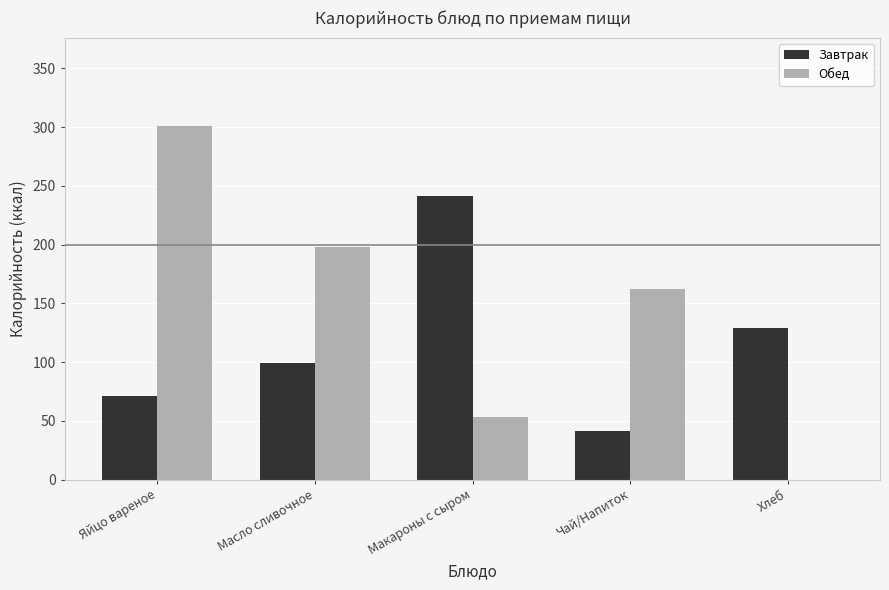

Reading left to right, extract all data points from this chart.

Завтрак: Яйцо вареное=71	Масло сливочное=99	Макароны с сыром=241	Чай/Напиток=41	Хлеб=129
Обед: Яйцо вареное=301	Масло сливочное=198	Макароны с сыром=53	Чай/Напиток=162	Хлеб=0